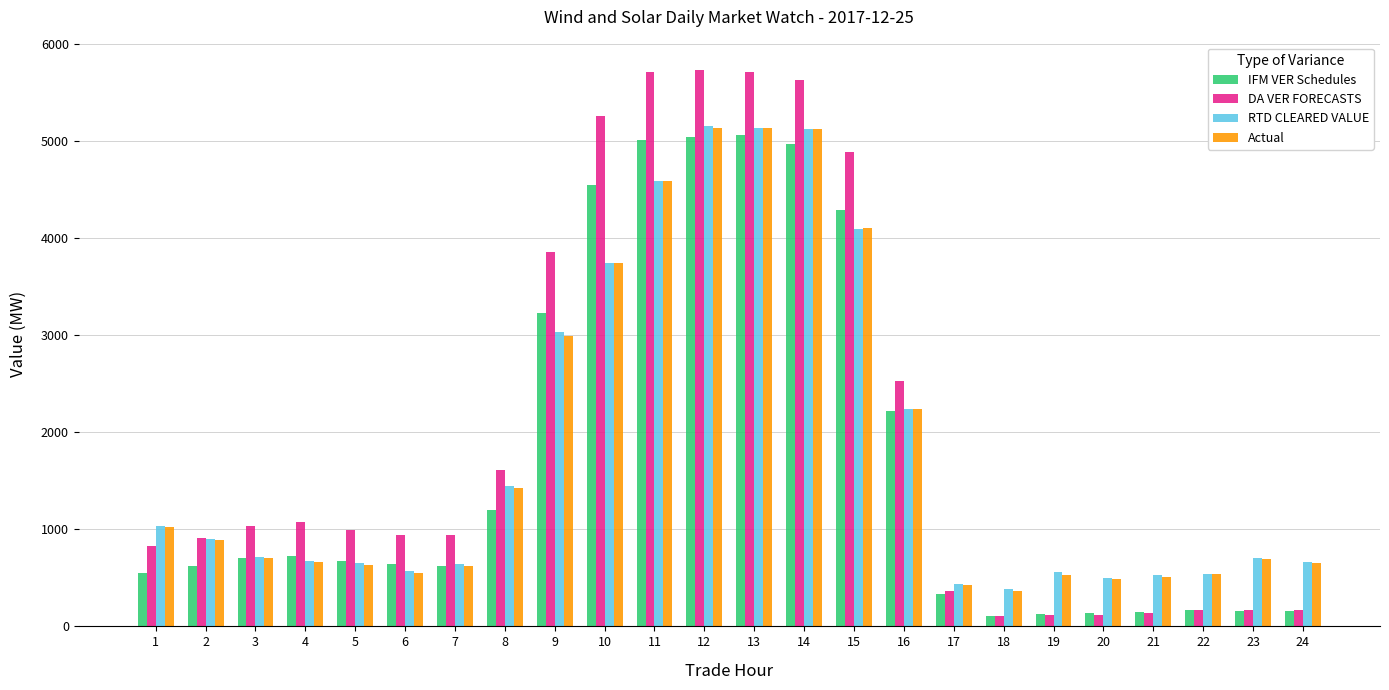

The IFM VER Schedules series shows 986.9 at 7. True or false?

False